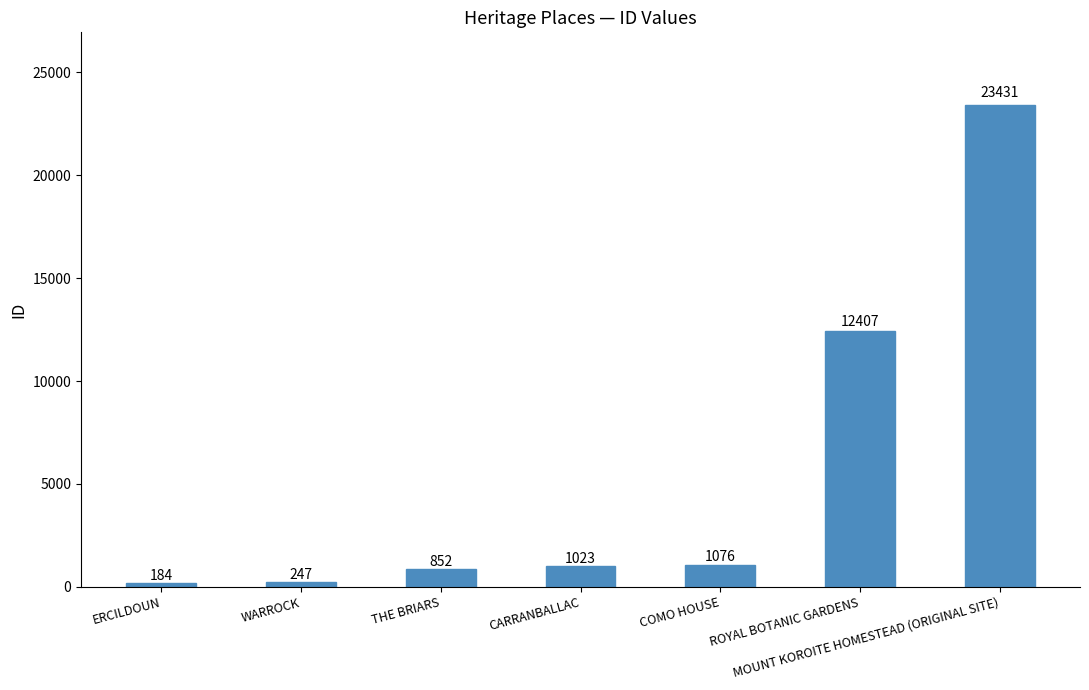

Reading left to right, list all the values displayed in this chart.

184	247	852	1023	1076	12407	23431